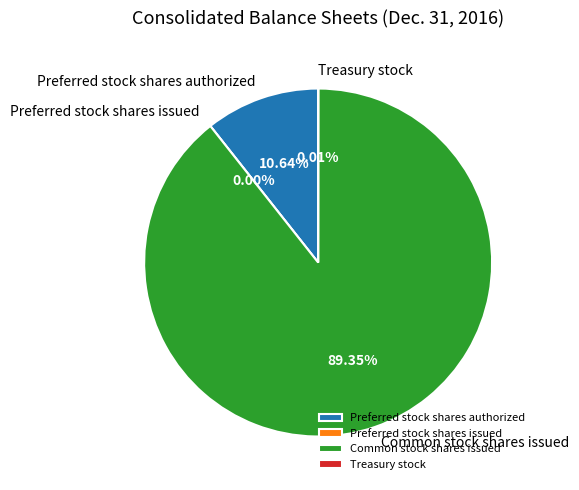

Which slice represents more than half of the pie?

Common stock shares issued